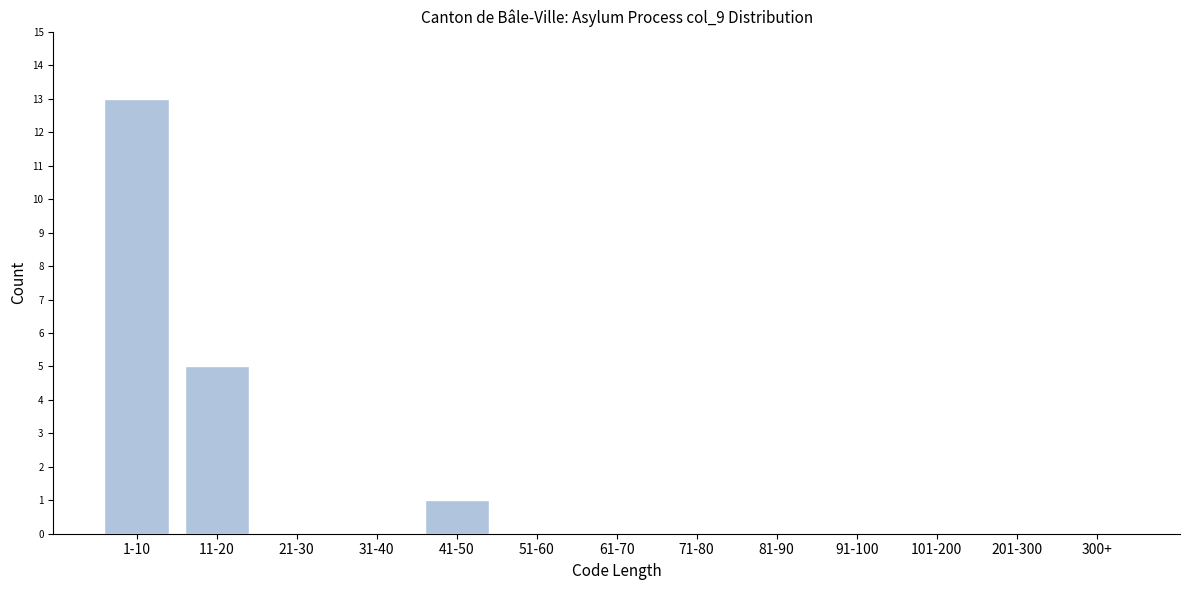

Reading left to right, transcribe all the data shown in this chart.

1-10=13	11-20=5	21-30=0	31-40=0	41-50=1	51-60=0	61-70=0	71-80=0	81-90=0	91-100=0	101-200=0	201-300=0	300+=0